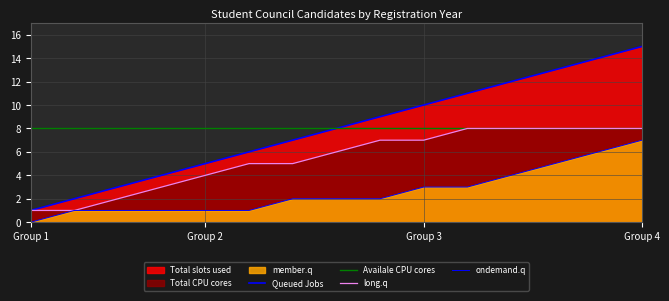

What is the difference between the Queued Jobs values at 9 and Group 4?

6